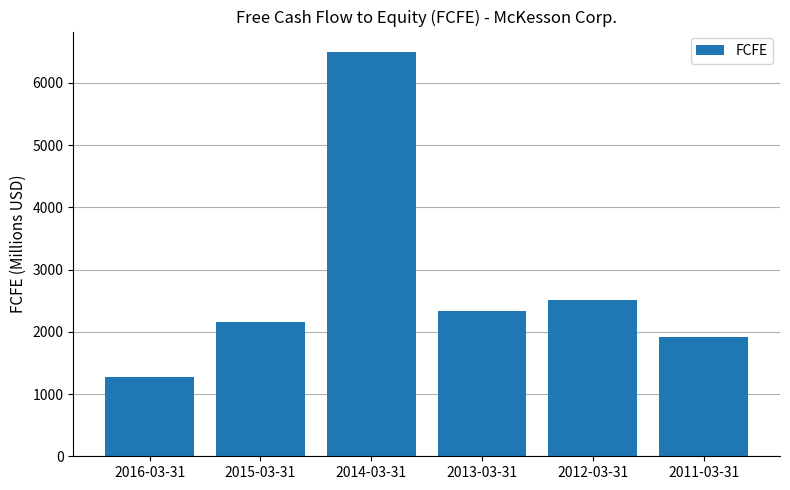

What is the label of the 3rd bar from the left?

2014-03-31